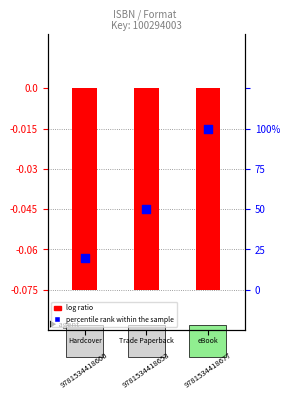

What is the total value across all series at 2?

-0.1